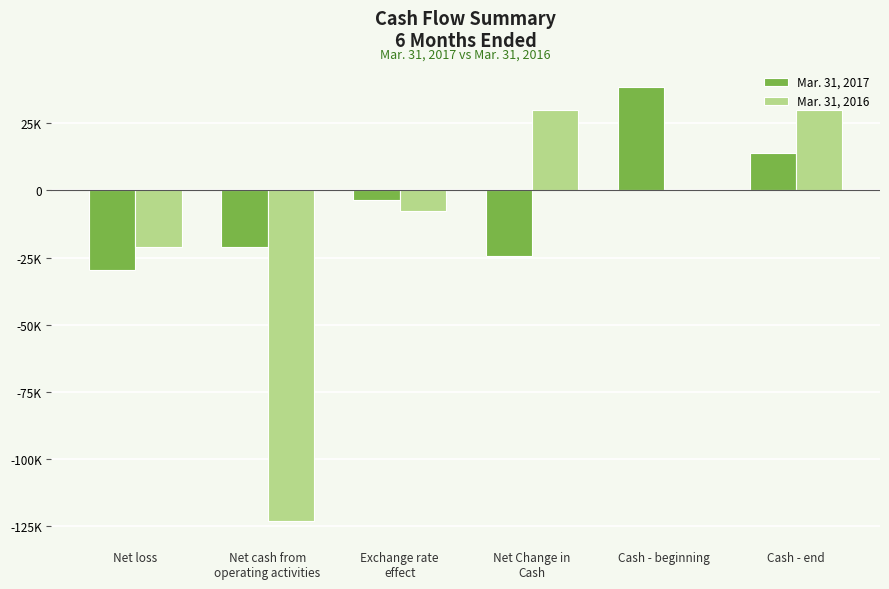

What is the value of the Mar. 31, 2017 bar at the 5th from the left?

38410